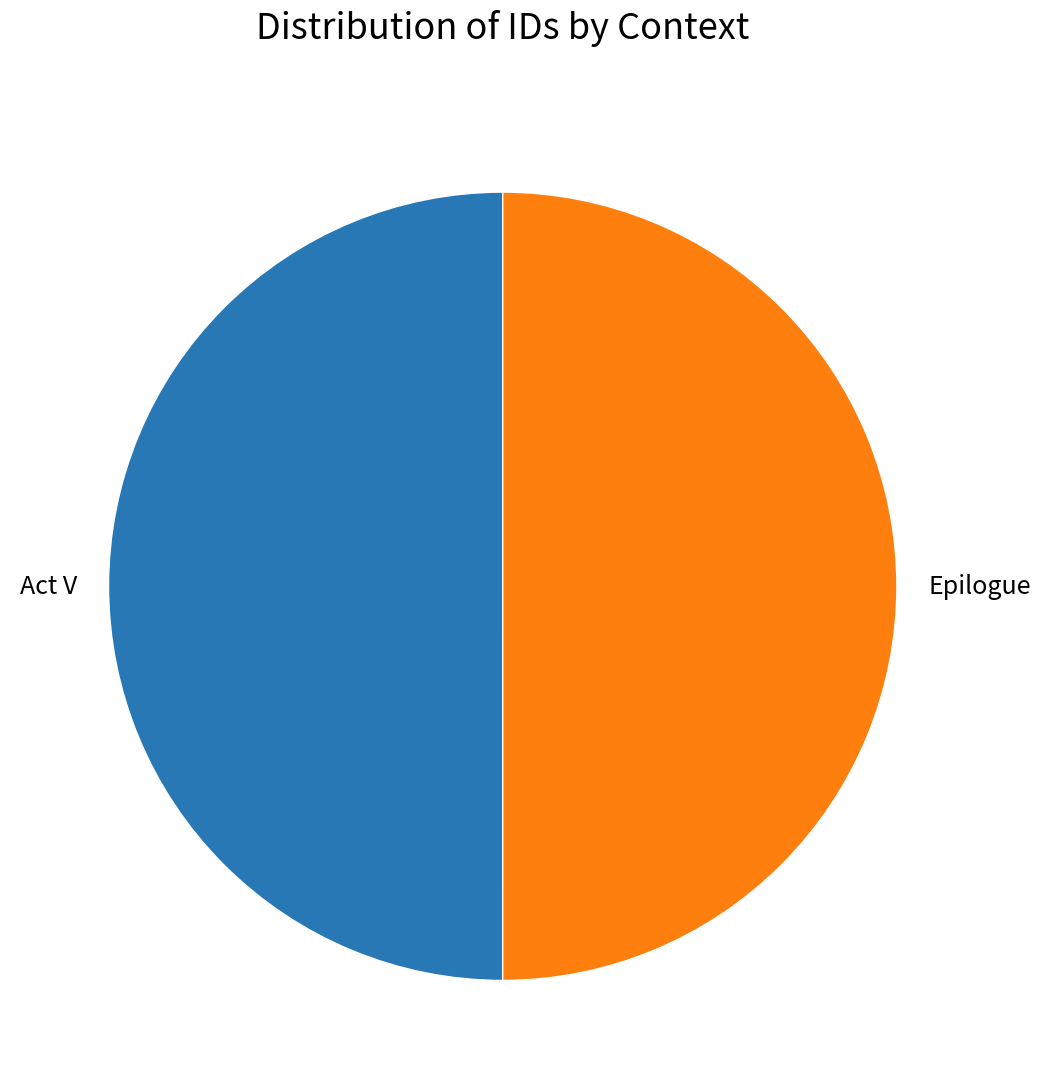

Combined, do Epilogue and Act V account for over 50%?

Yes